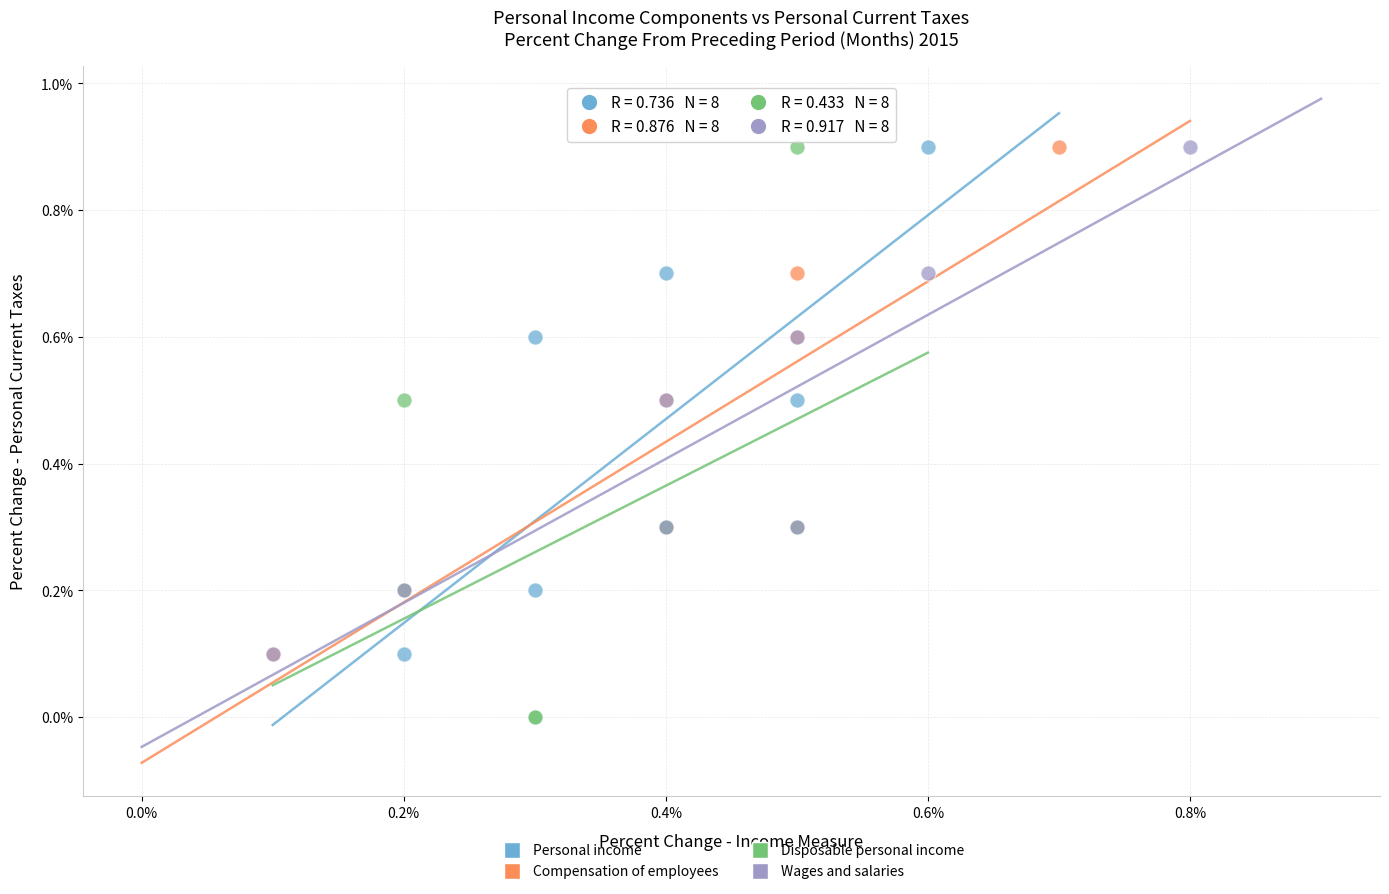

Which series has the widest spread of Y values?

Disposable personal income